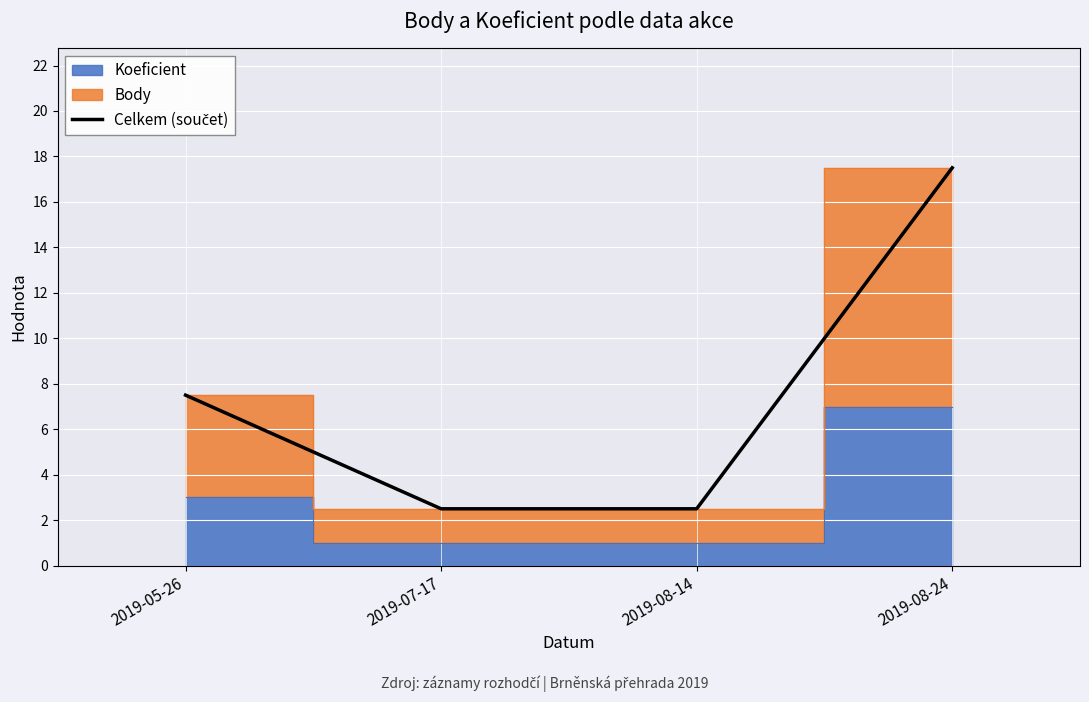

Which has a higher value, 2019-08-24 or 2019-07-17?

2019-08-24